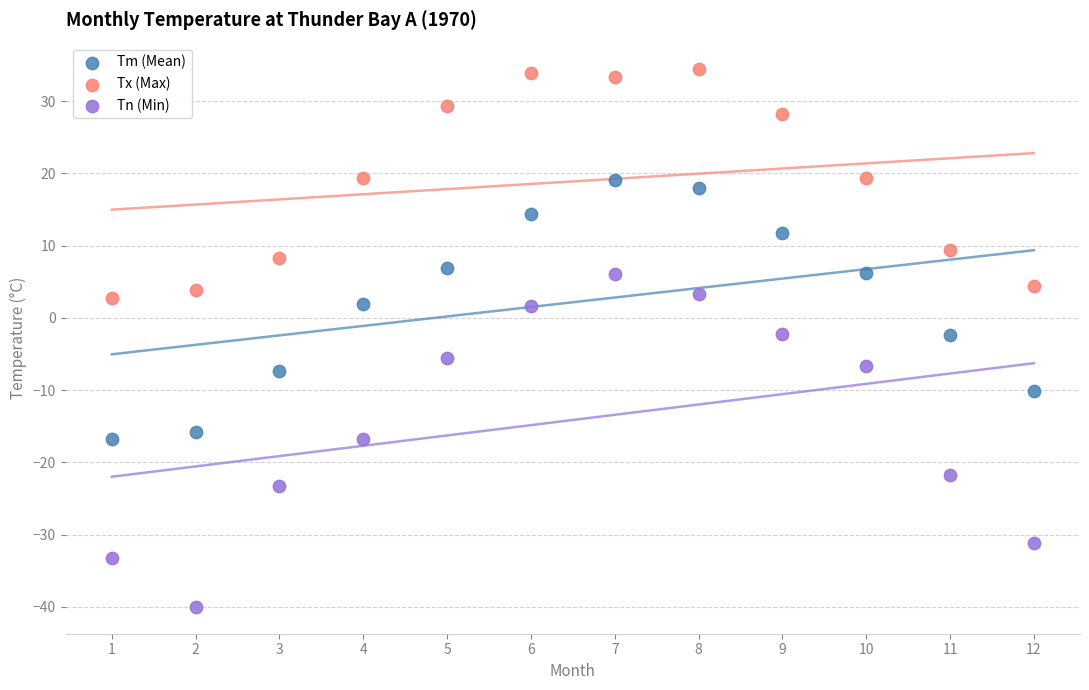

What is the X range (max minus min) for the scatter plot?

11.0